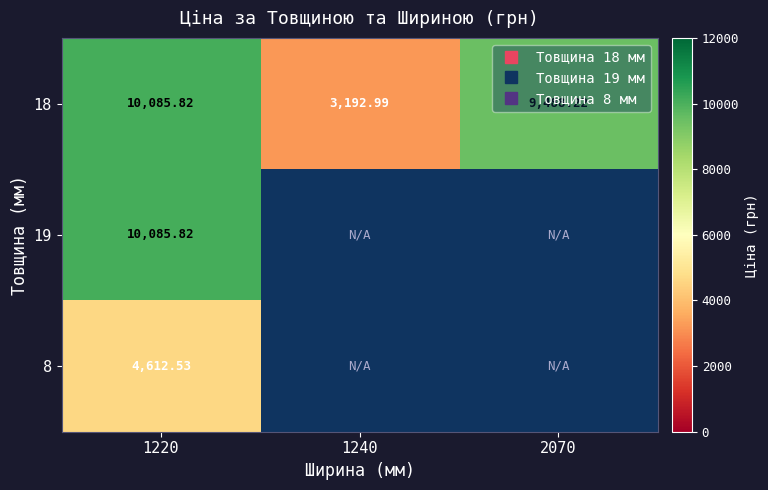

What is the difference between the second highest and minimum values in the 18 series?

6295.2